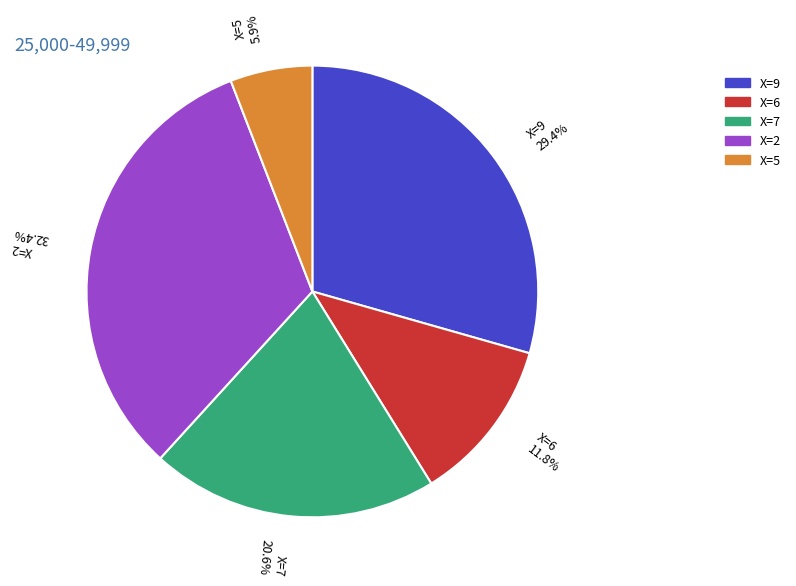

Which category has the smallest portion of the pie?

X=5 5.9%